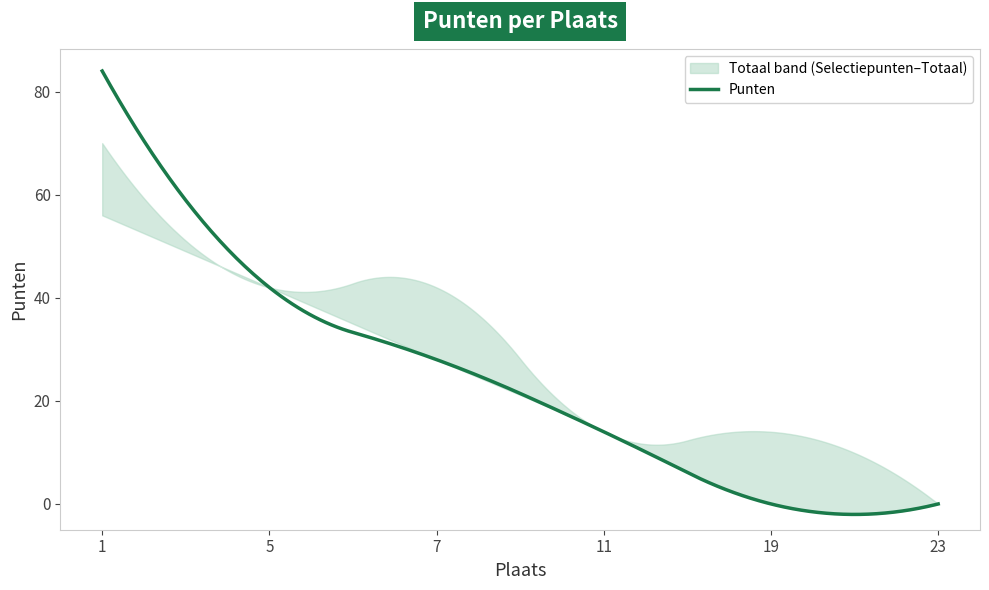

What is the highest value of the Totaal series?

70